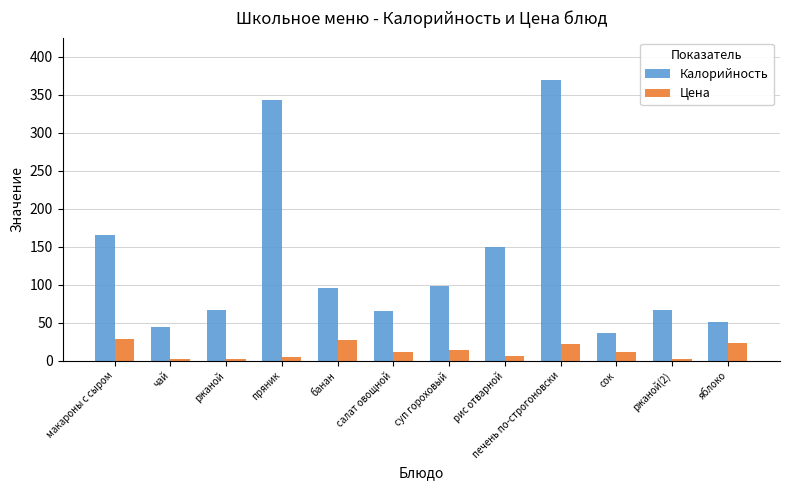

Rank the series by their average value, from highest to lowest.

Калорийность, Цена